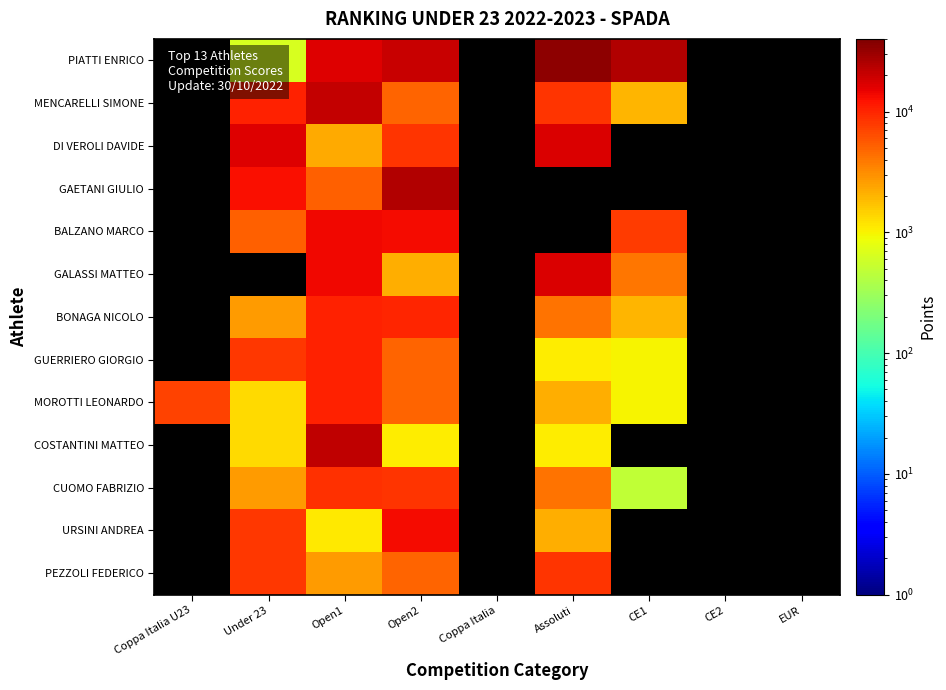

True or false: URSINI ANDREA has a value of 2118.1 at Assoluti.

True